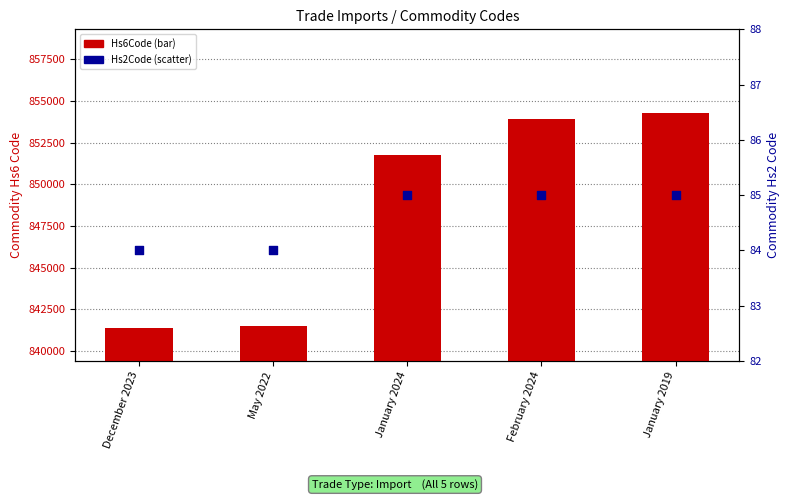

Which series has the widest spread of Y values?

Hs6Code